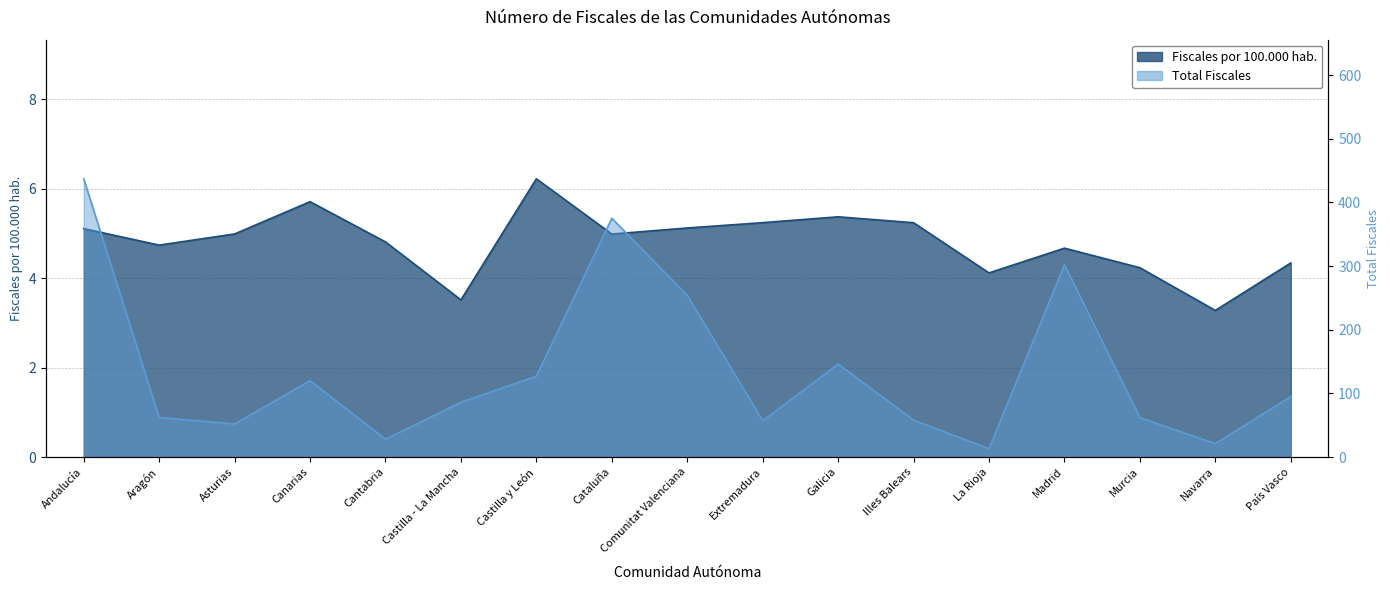

The Fiscales por cada 100.000 habitantes series shows 3.2 at Asturias. True or false?

False